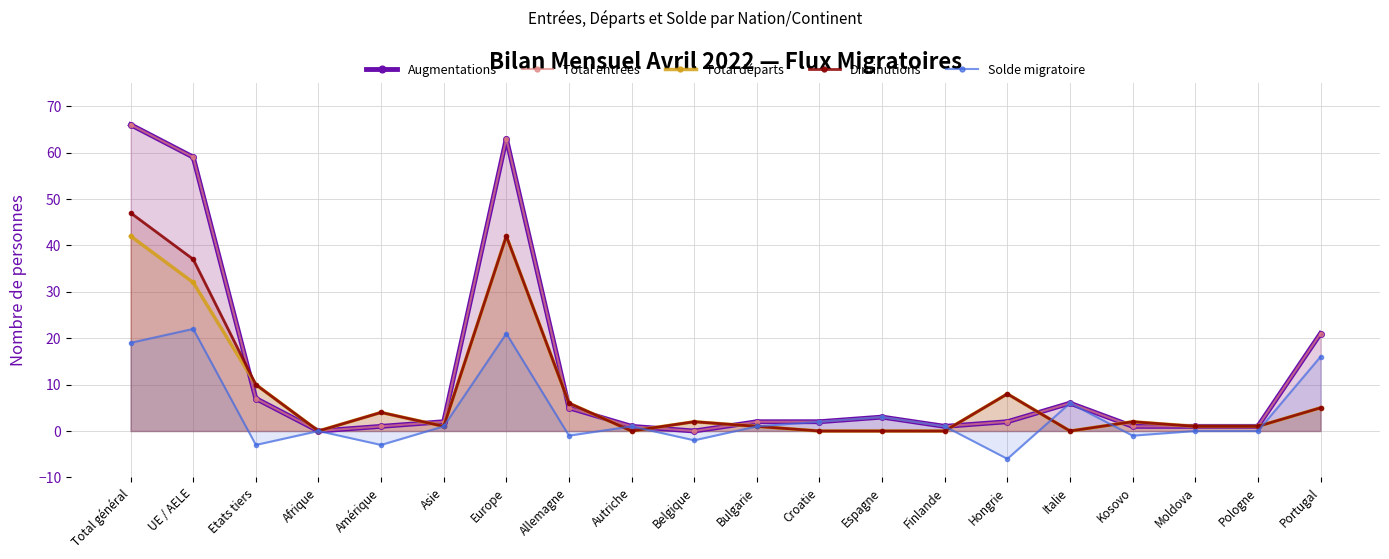

How many distinct data groups are displayed?

5